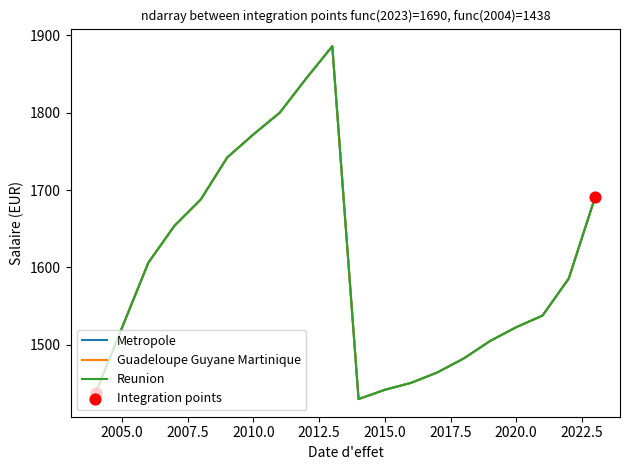

Which series contains the highest Y value?

Metropole